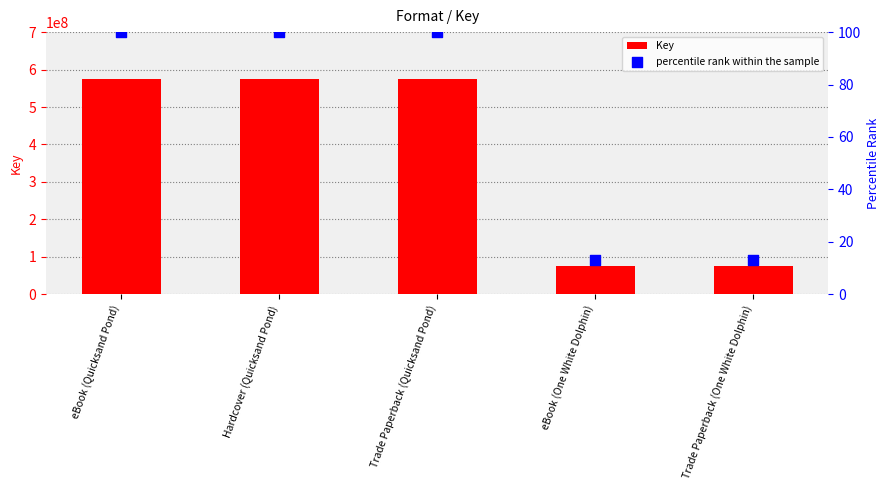

Which series has the widest spread of Y values?

Key